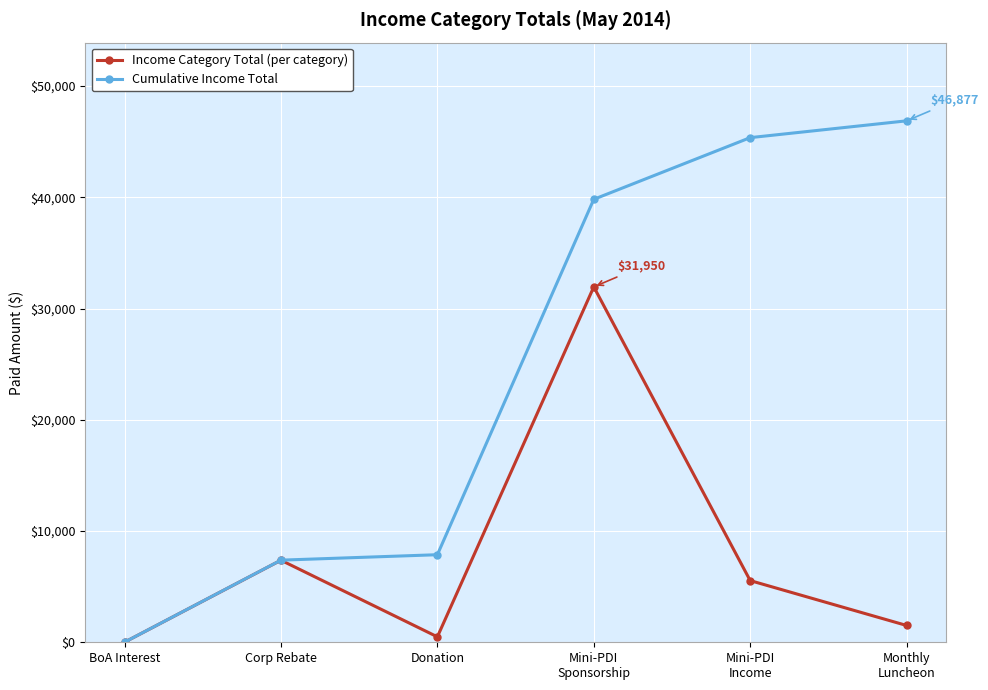

What is the lowest value of the Income Category Total (per category) series?

6.8